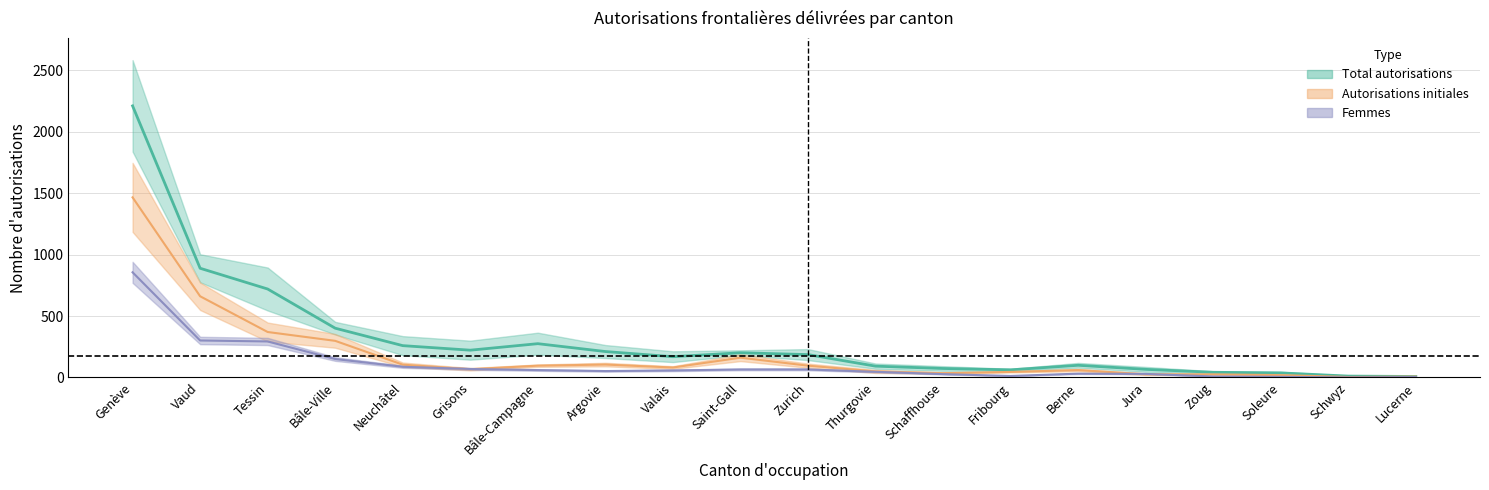

Does the chart display data point markers on the line(s)?

No